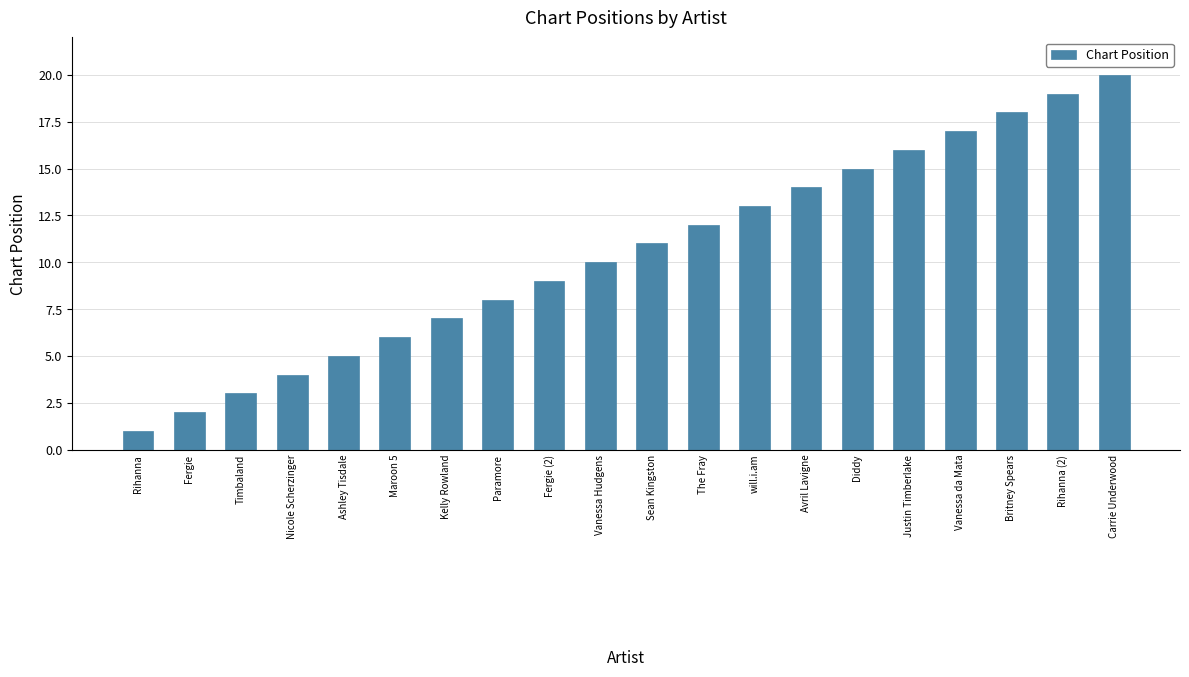

Is it true that the value at Rihanna is 1?

True